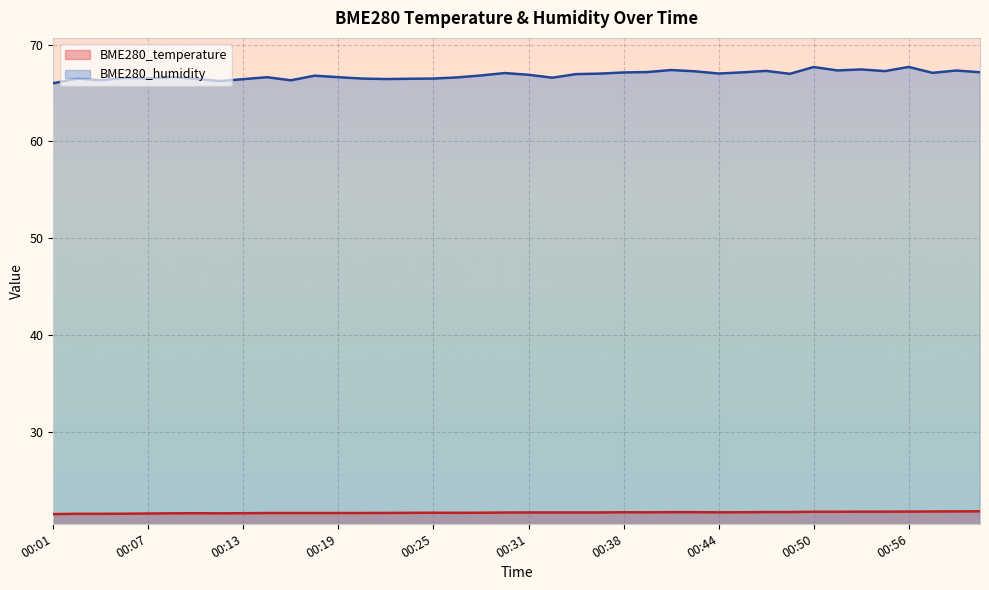

Reading right to left, list all the values displayed in this chart.

BME280_temperature: 01:01=21.8	00:59=21.8	00:57=21.8	00:56=21.8	00:54=21.8	00:53=21.8	00:51=21.8	00:50=21.8	00:48=21.7	00:47=21.7	00:45=21.7	00:44=21.7	00:42=21.7	00:41=21.7	00:39=21.7	00:38=21.7	00:36=21.7	00:34=21.7	00:33=21.7	00:31=21.7	00:30=21.7	00:28=21.7	00:27=21.7	00:25=21.7	00:24=21.7	00:22=21.6	00:21=21.6	00:19=21.6	00:18=21.6	00:16=21.6	00:15=21.6	00:13=21.6	00:12=21.6	00:10=21.6	00:08=21.6	00:07=21.6	00:05=21.6	00:04=21.6	00:02=21.6	00:01=21.5
BME280_humidity: 01:01=67.1	00:59=67.3	00:57=67.1	00:56=67.7	00:54=67.3	00:53=67.4	00:51=67.3	00:50=67.7	00:48=67.0	00:47=67.3	00:45=67.1	00:44=67.0	00:42=67.2	00:41=67.4	00:39=67.2	00:38=67.1	00:36=67.0	00:34=67.0	00:33=66.6	00:31=66.9	00:30=67.1	00:28=66.8	00:27=66.6	00:25=66.5	00:24=66.5	00:22=66.4	00:21=66.5	00:19=66.6	00:18=66.8	00:16=66.3	00:15=66.6	00:13=66.4	00:12=66.2	00:10=66.5	00:08=66.7	00:07=66.5	00:05=66.6	00:04=66.3	00:02=66.5	00:01=66.0